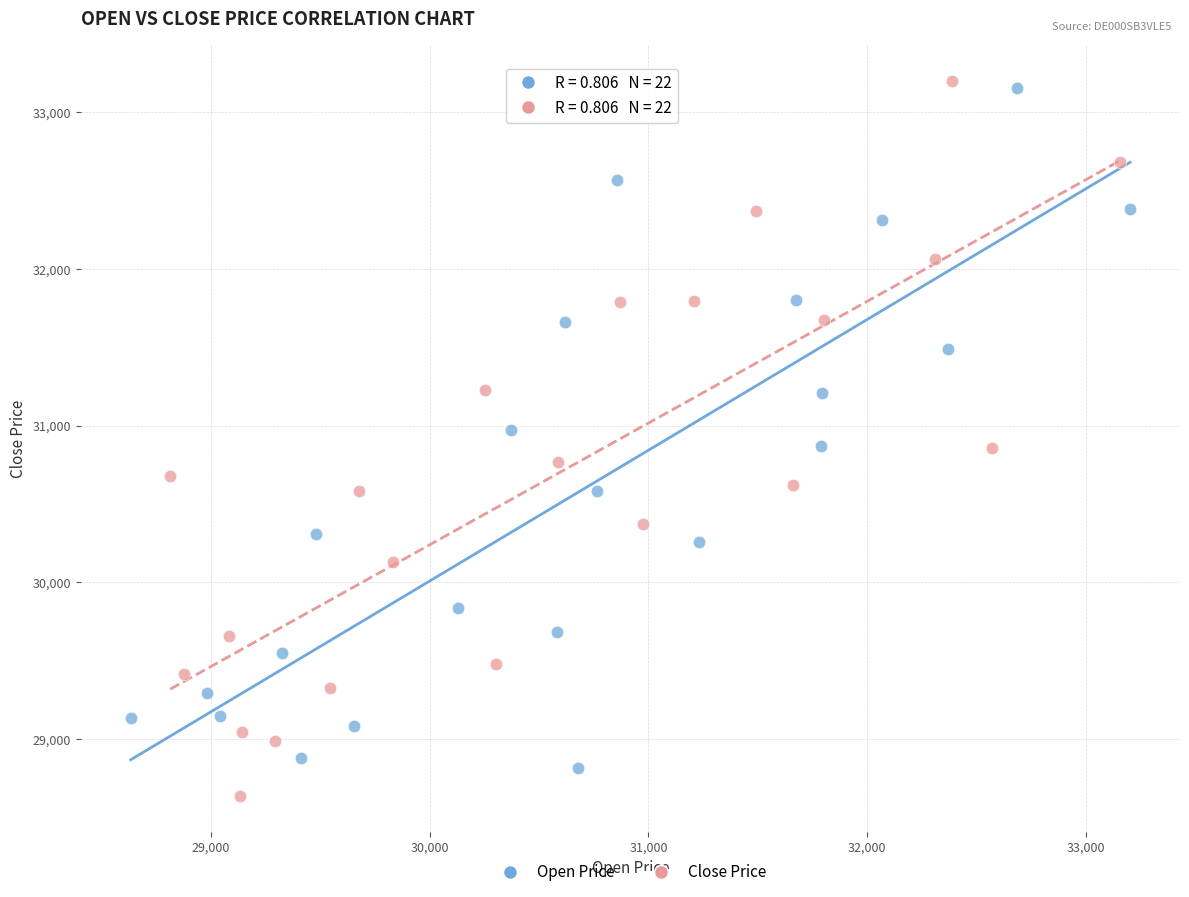

What are all the series names shown in the legend?

Open Price, Close Price